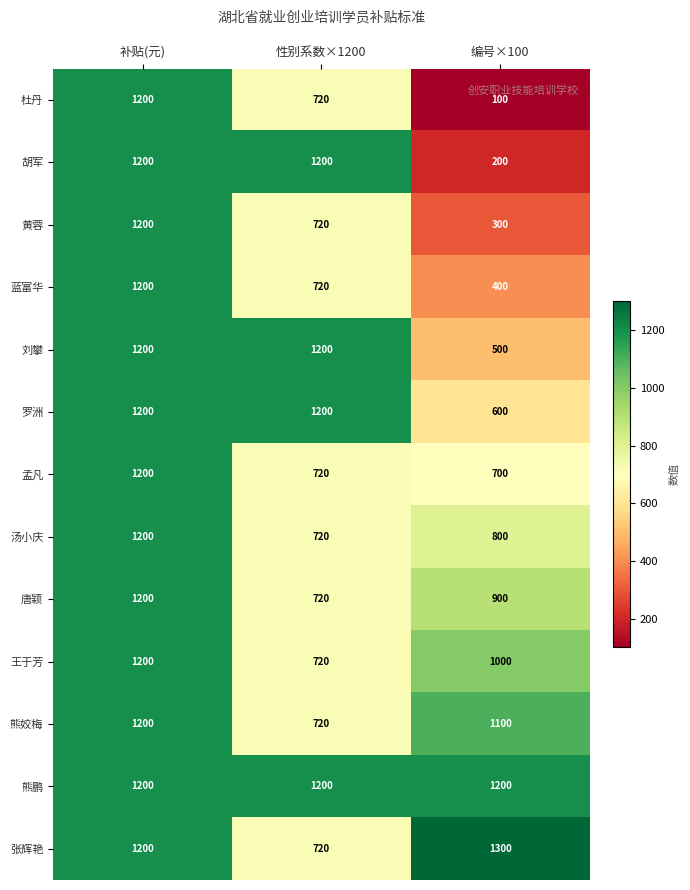

At how many categories does at least one series exceed 793?

3